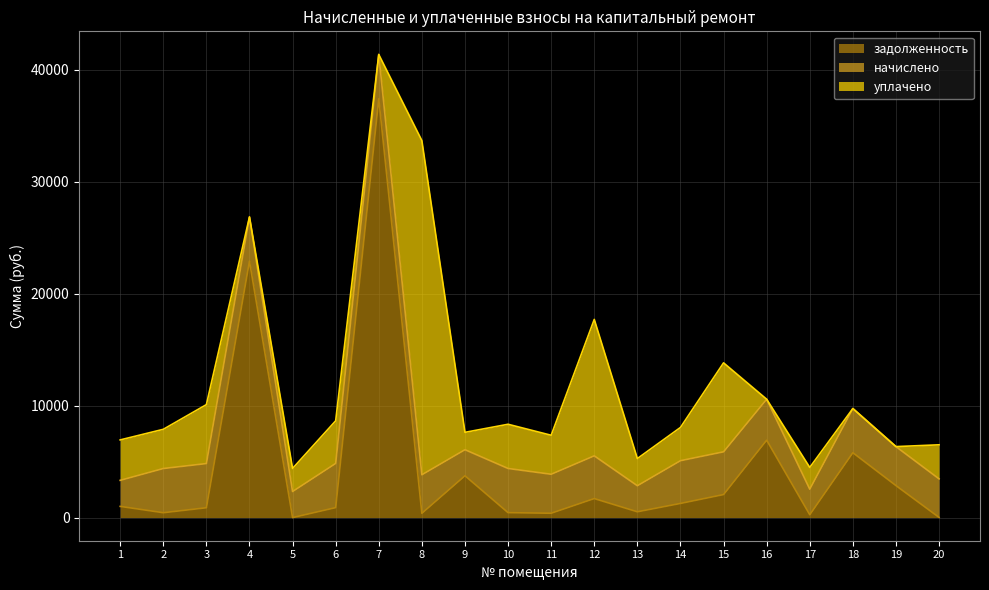

Where is задолженность nearest to the value 18700?

4